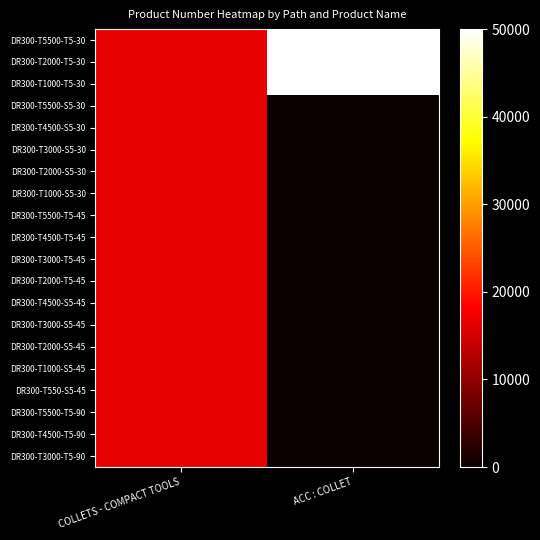

How many distinct data groups are displayed?

20